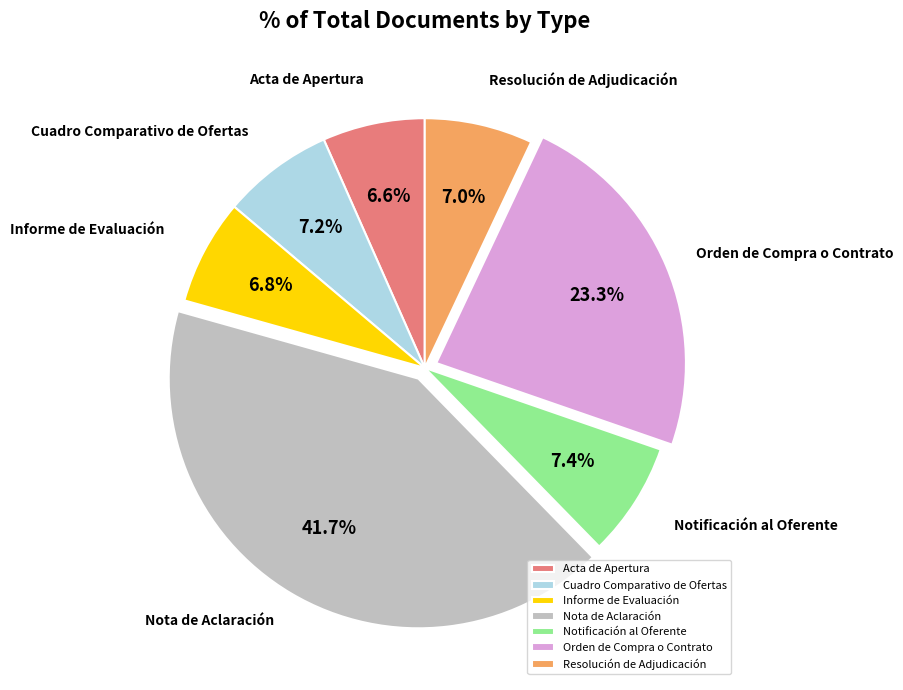

To the nearest percent, what percentage of the pie is Notificación al Oferente?

7%